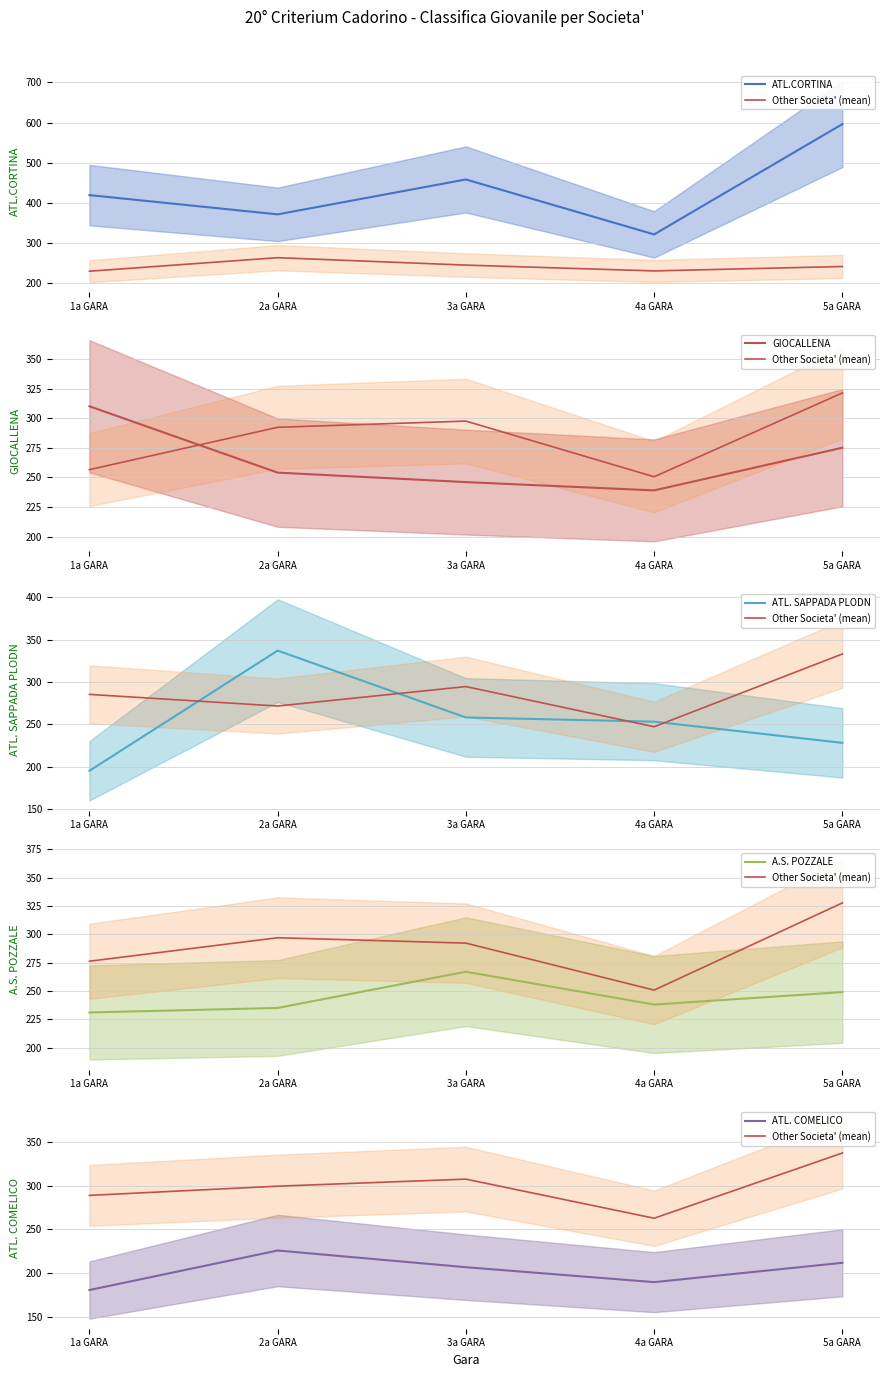

True or false: Other Societa' (mean) has a value of 299.2 at 2a GARA.

True